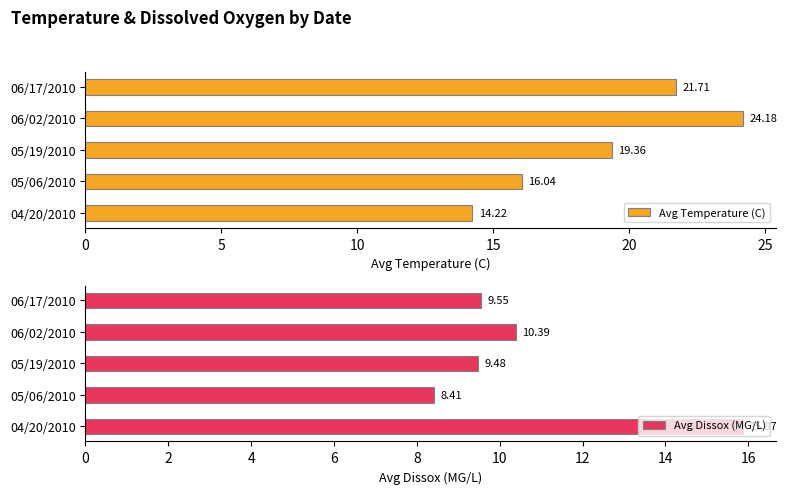

What is the average value of the Avg Temperature (C) series?

19.1